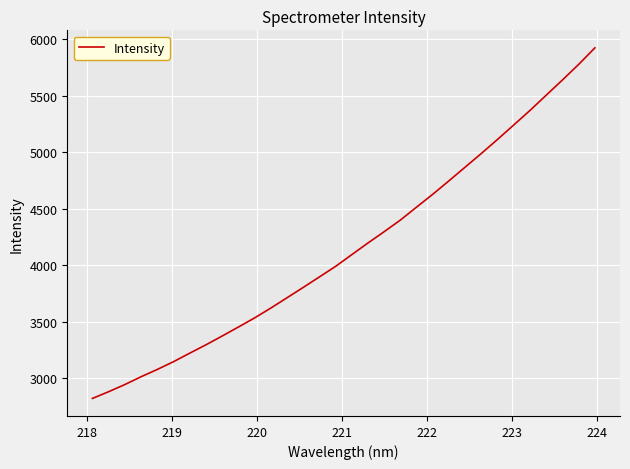

What is the greatest value displayed?

5921.4